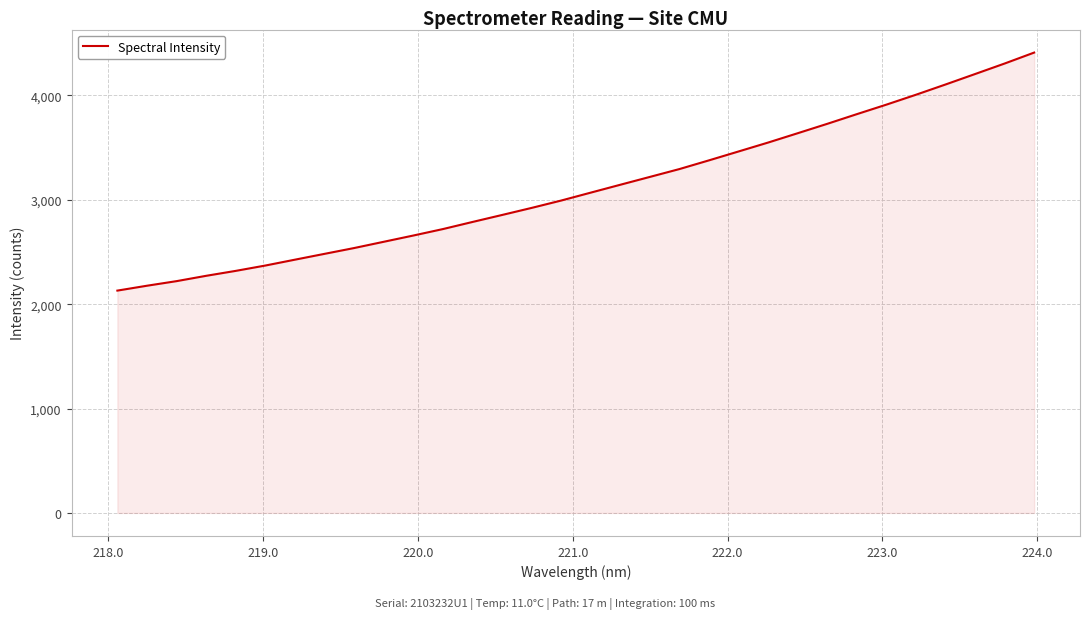

What is the smallest value displayed?

2130.5